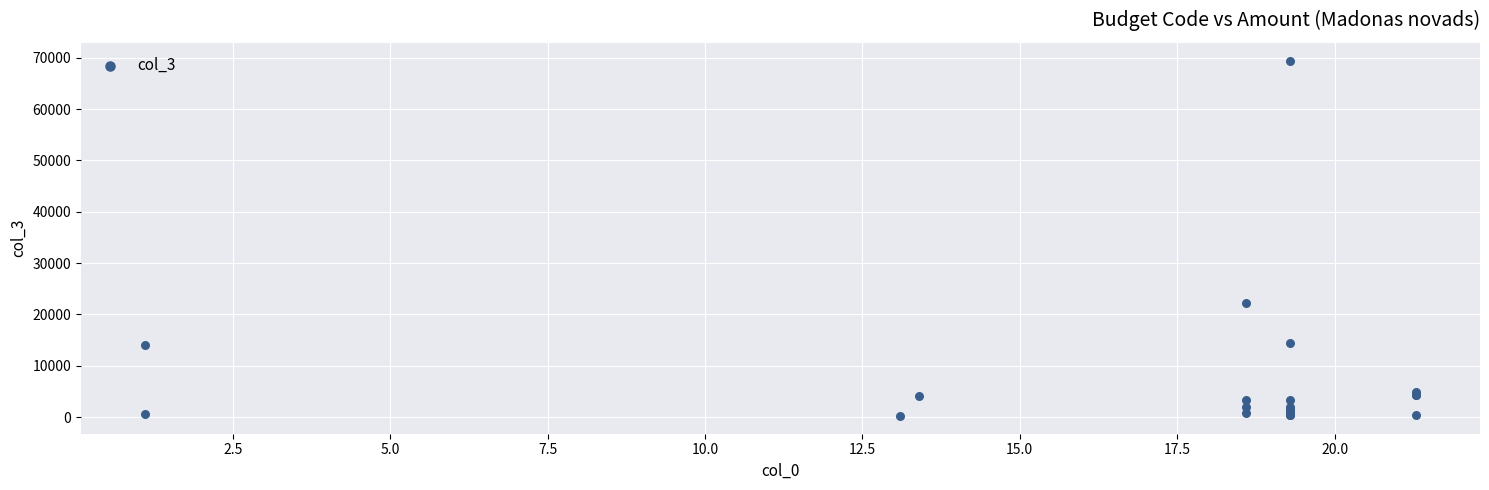

What Y value in the scatter plot is closest to 34845?

22230